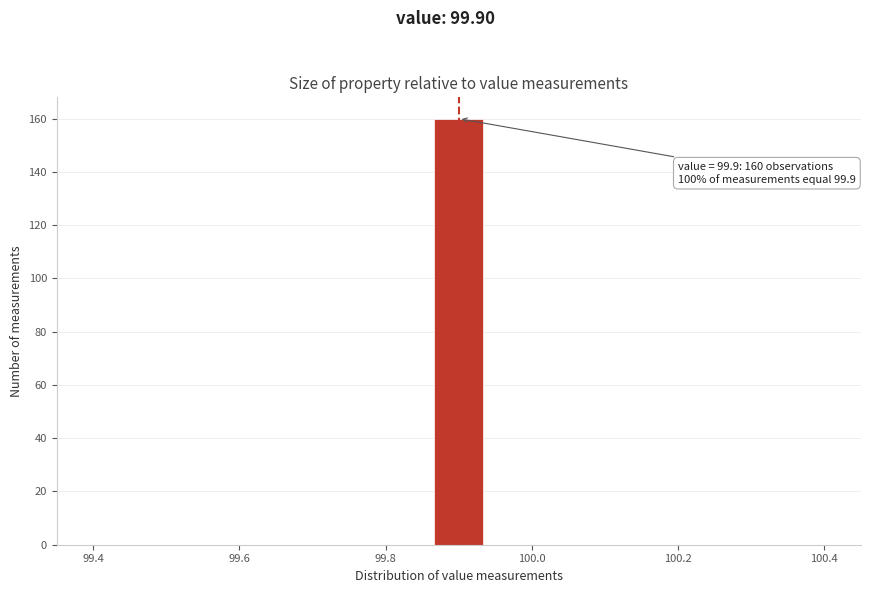

Around what value on the x-axis is the tallest bar? Give the approximate position of its centre, as read against the axis.

99.90